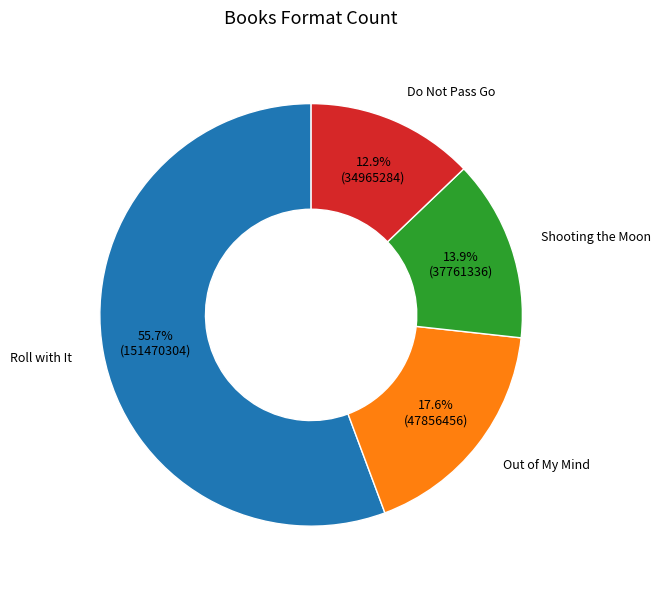

How many segments does this pie chart have?

4